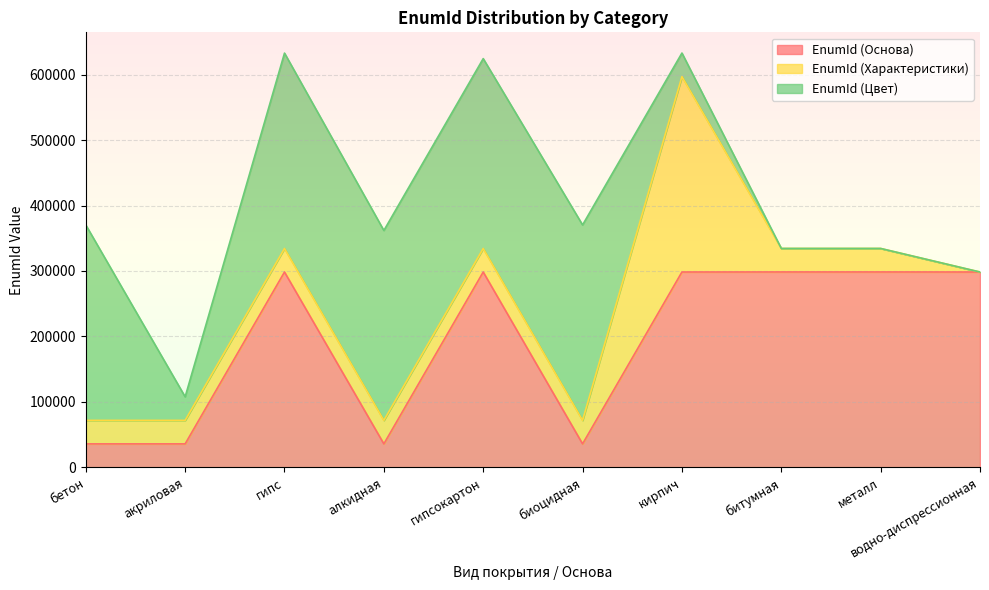

Reading left to right, list all the values displayed in this chart.

EnumId (Основа): 35913	35914	298418	35915	298419	35916	298415	298480	298481	298404
EnumId (Характеристики): 35918	35917	35928	35926	35920	35929	298475	35930	35921	0
EnumId (Цвет): 298477	35962	298416	290004	290005	298476	35963	0	0	0